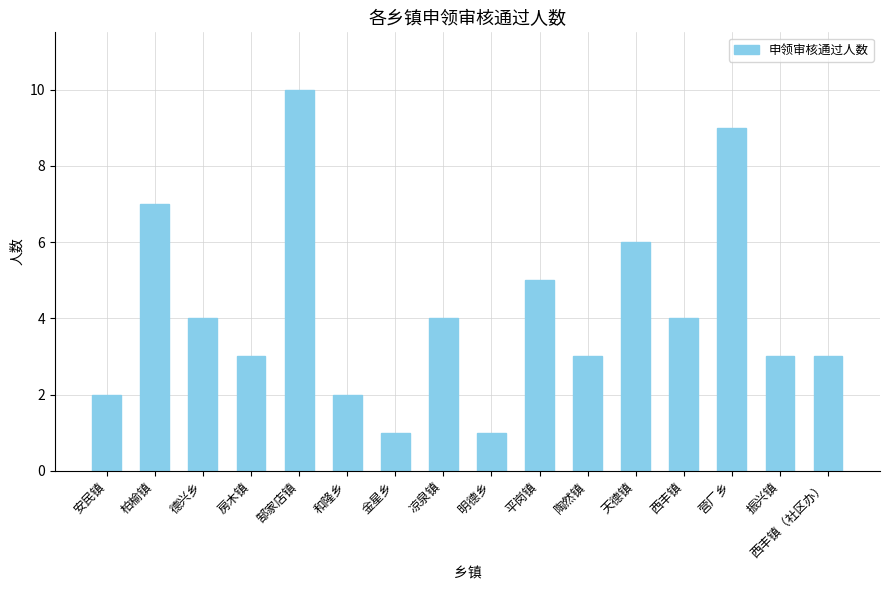

True or false: the data shows 1 at 和隆乡.

False